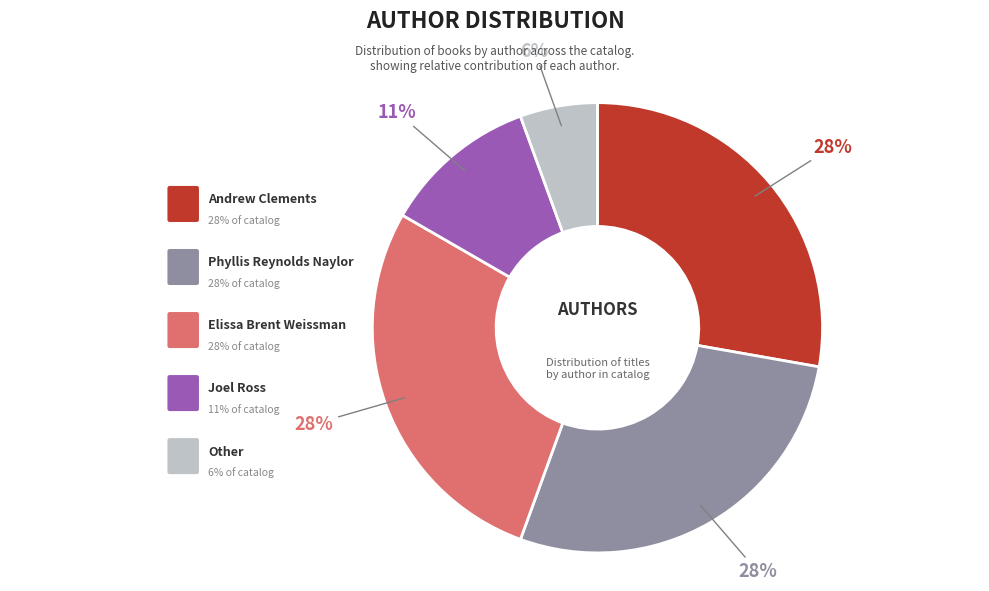

Is there a majority slice in this chart?

No